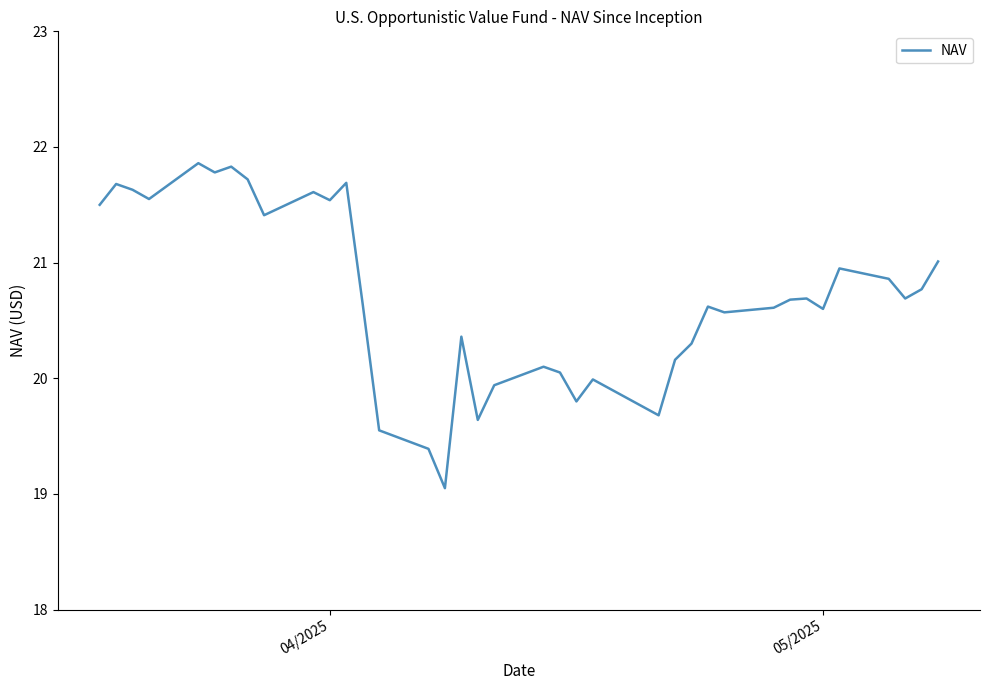

True or false: the data has more than 2 interior local peaks.

True